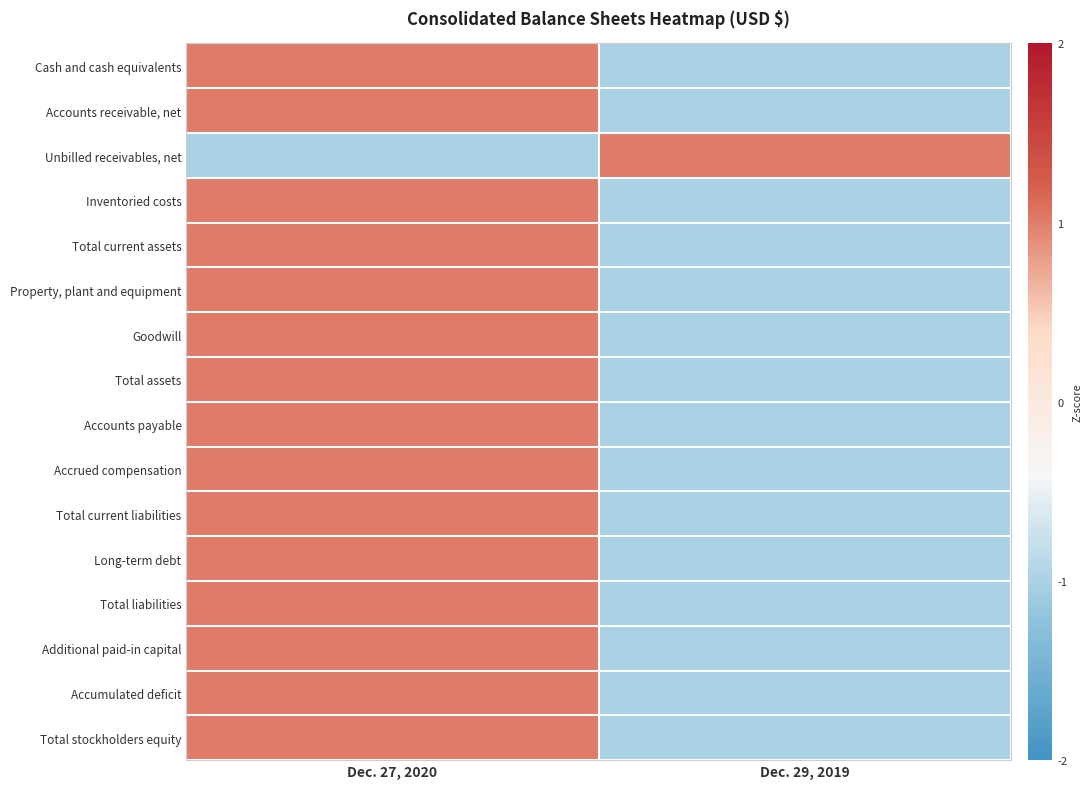

Which label corresponds to the largest value in the chart?

Dec. 27, 2020